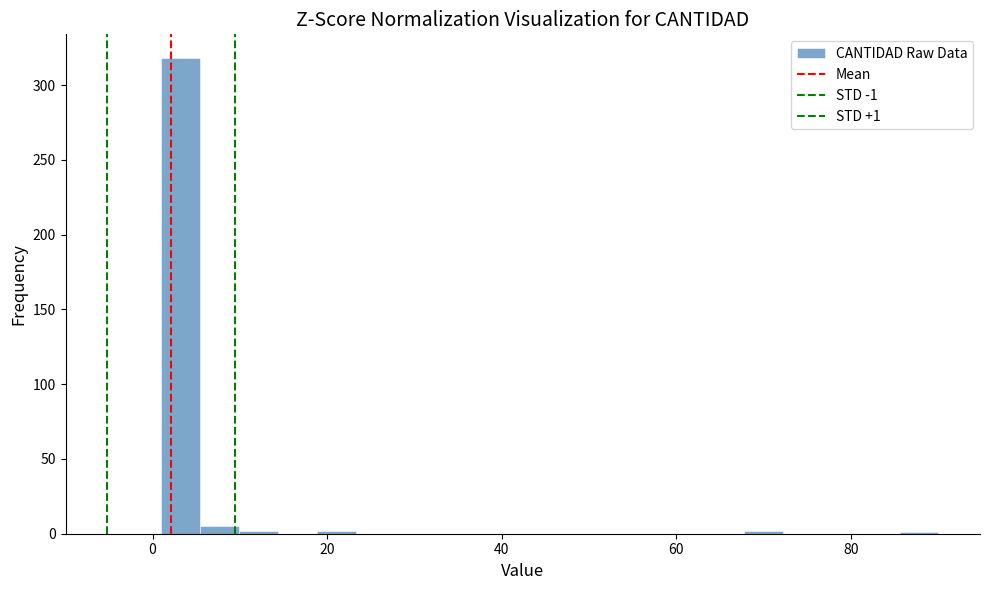

Around what value on the x-axis is the tallest bar? Give the approximate position of its centre, as read against the axis.

4